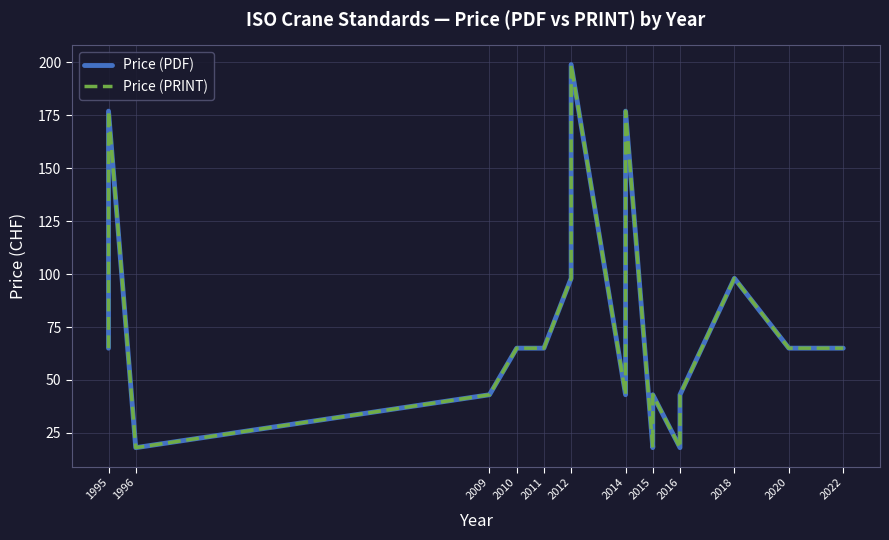

What is the value of the Price (PRINT) point at the 16th from the left?

18